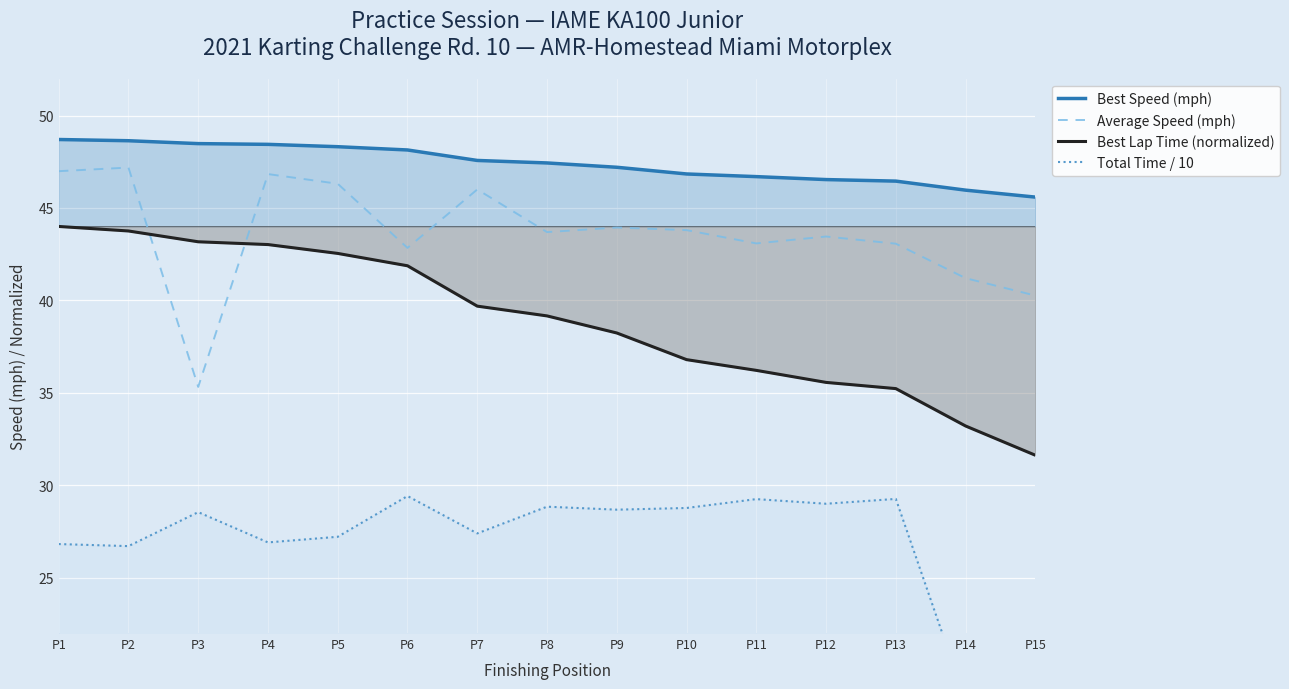

True or false: Best Lap Time (normalized) and Best Speed (mph) cross at least once.

False